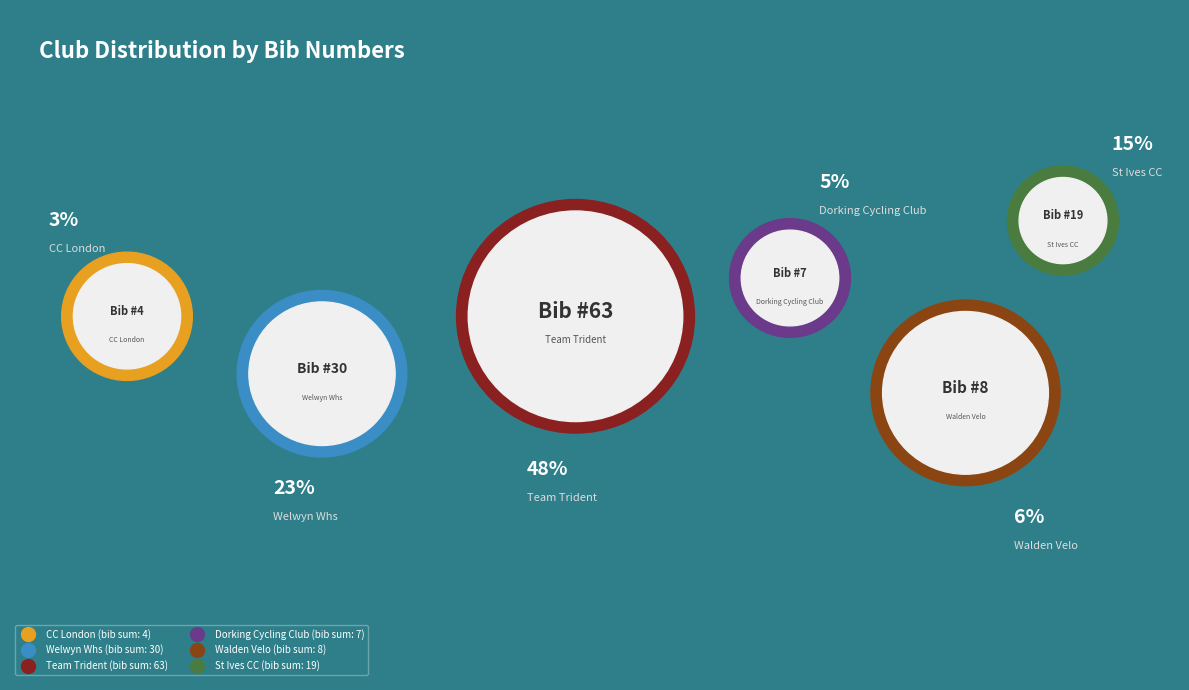

Is St Ives CC the majority of the pie?

No